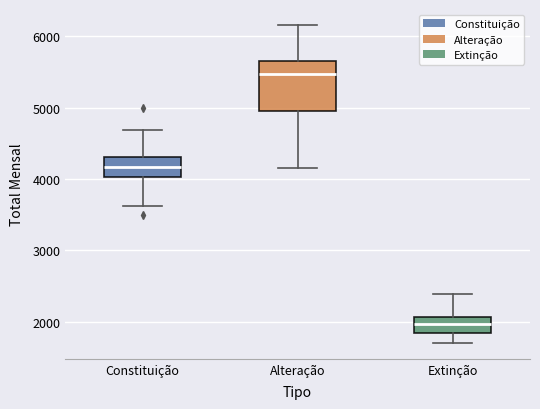

Reading left to right, transcribe this box plot: for each box, give where its median line is, the range the box spans, and where its two whiskers end, as read against the y-axis. The values are not printed on the chart, so give them approximately, as read against the axis.

Constituição: median 4200, box 4000 to 4300, whiskers 3600 to 4700
Alteração: median 5500, box 5000 to 5700, whiskers 4200 to 6200
Extinção: median 2000, box 1800 to 2100, whiskers 1700 to 2400